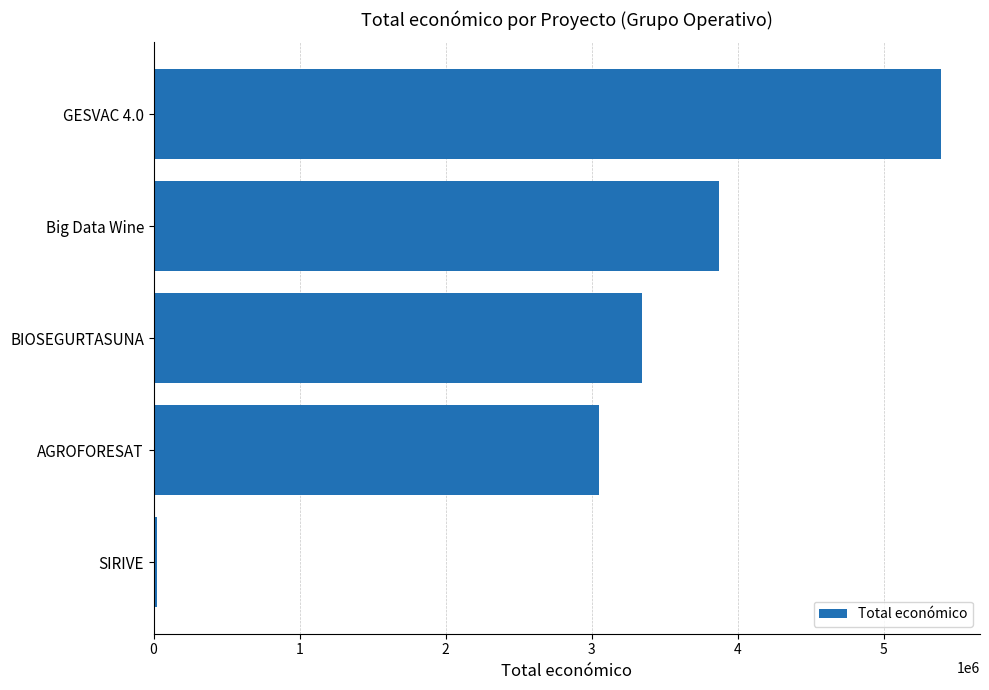

List the labels in order of value, smallest first.

SIRIVE, AGROFORESAT, BIOSEGURTASUNA, Big Data Wine, GESVAC 4.0